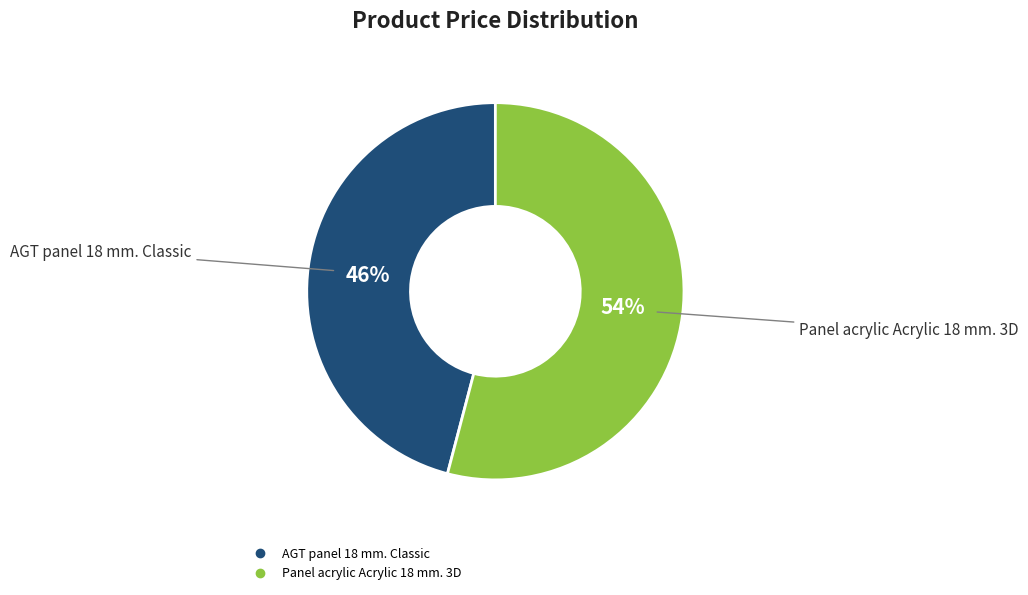

Which slice represents more than half of the pie?

Panel acrylic Acrylic 18 mm. 3D